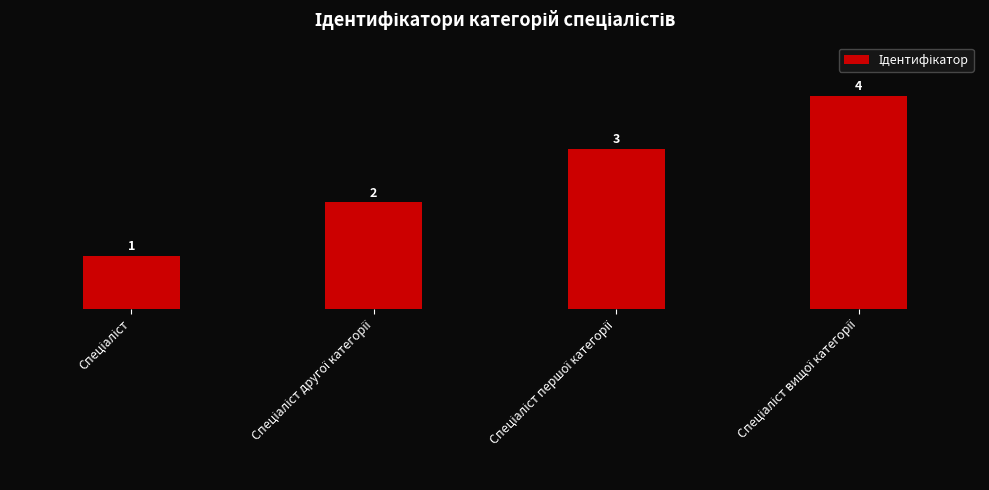

Count the values in the range 2 to 4.

3